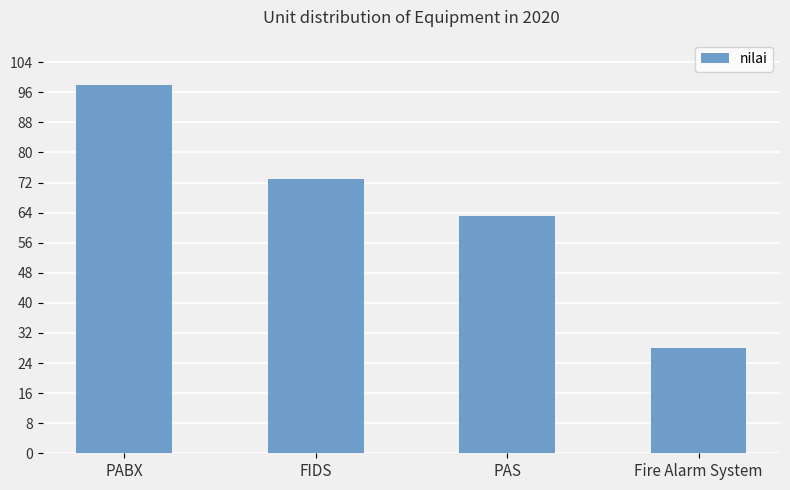

Rank the categories by value from lowest to highest.

Fire Alarm System, PAS, FIDS, PABX